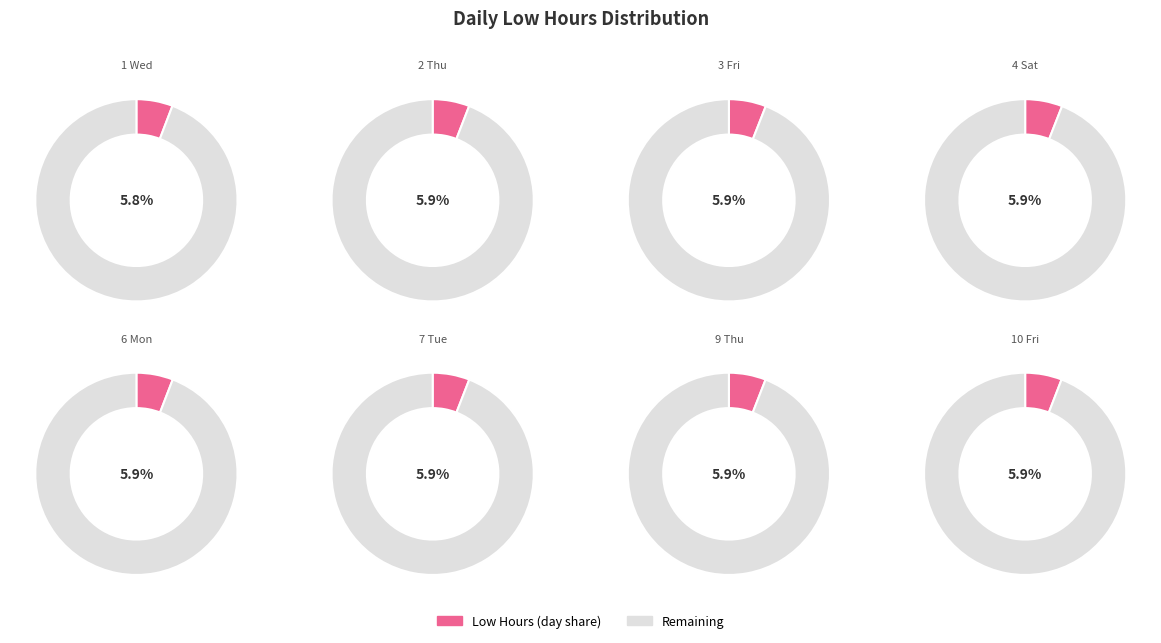

To the nearest percent, what percentage of the pie is 3 Fri?

6%